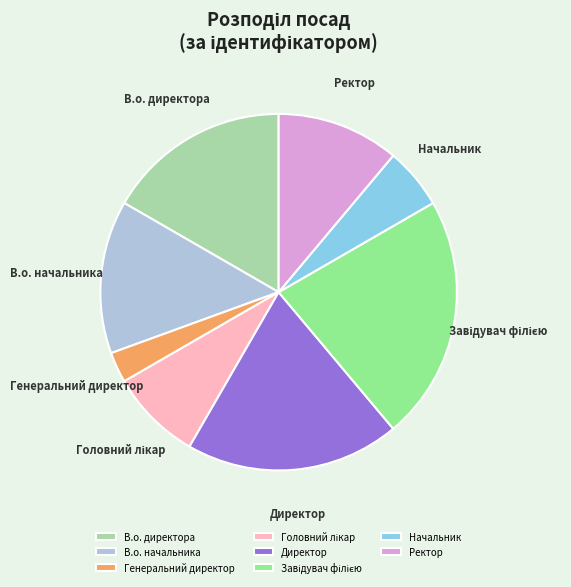

Is В.о. директора the majority of the pie?

No